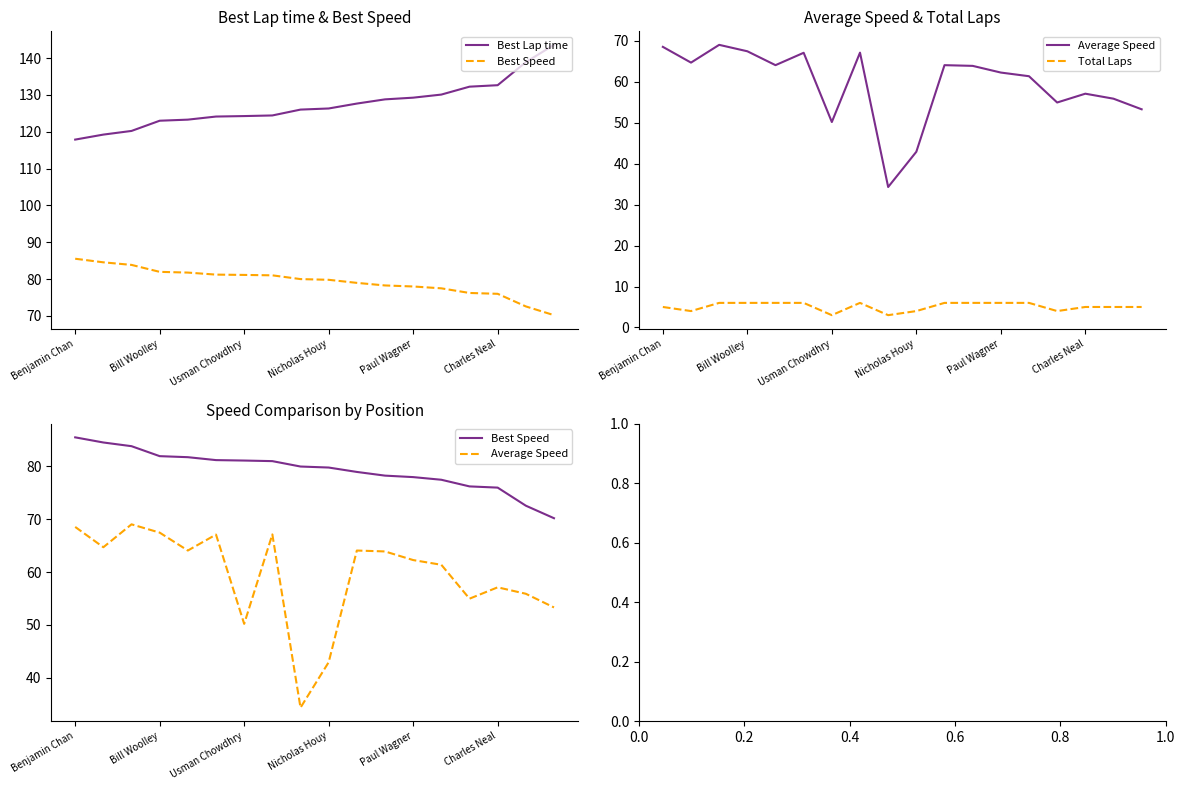

What is the maximum value shown in the chart?

143.6